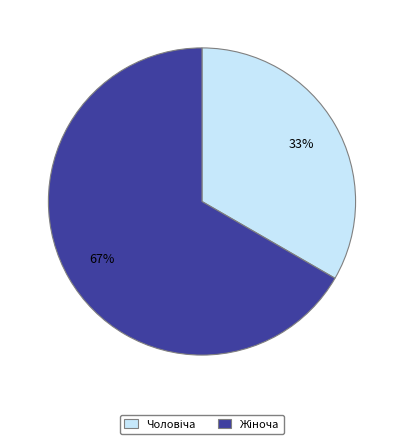

To the nearest percent, what is the average slice percentage?

50%